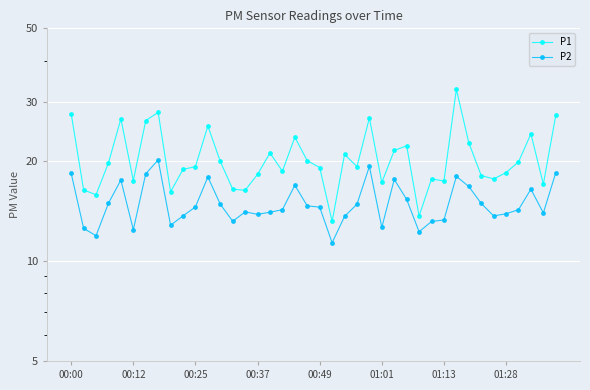

The P2 series shows 18.6 at 01:13. True or false?

False